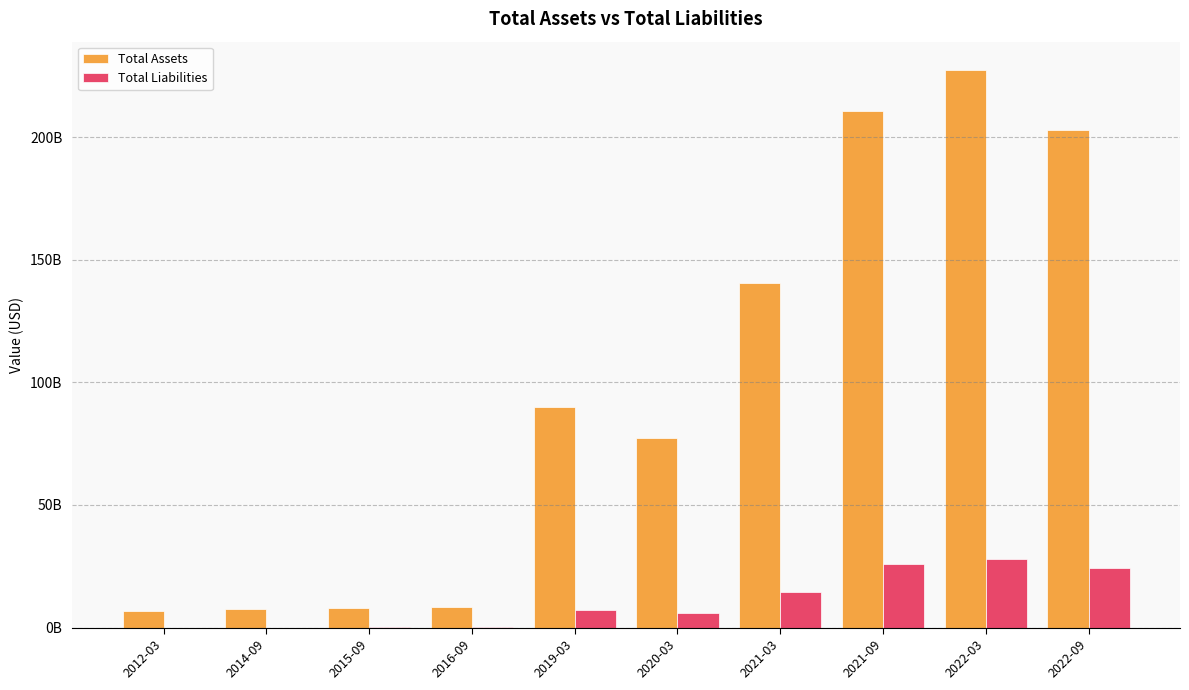

What are all the series names shown in the legend?

Total Assets, Total Liabilities